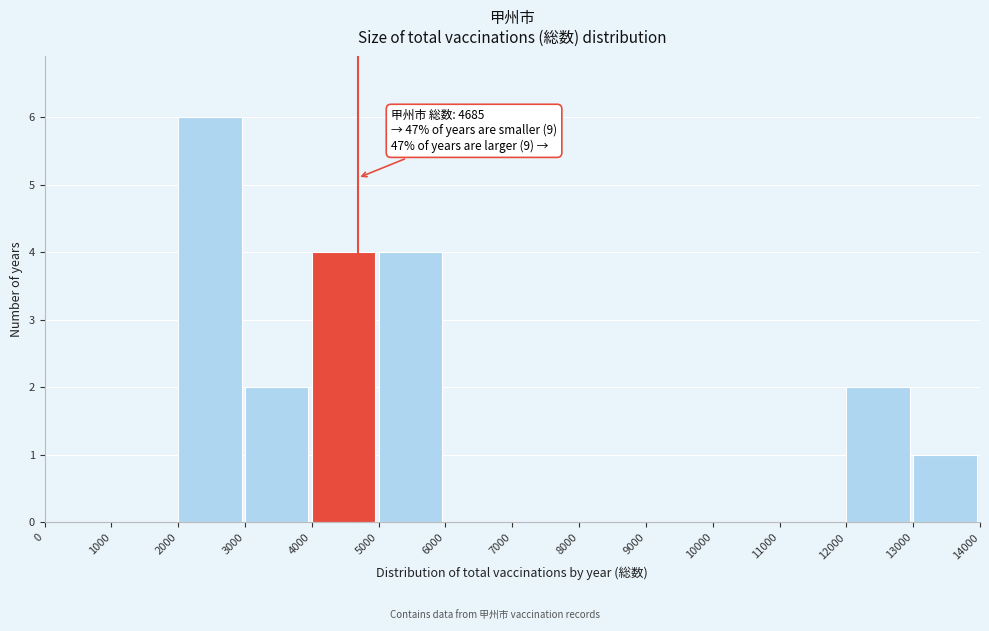

Which range on the x-axis has the tallest bar?

2000 to 3000